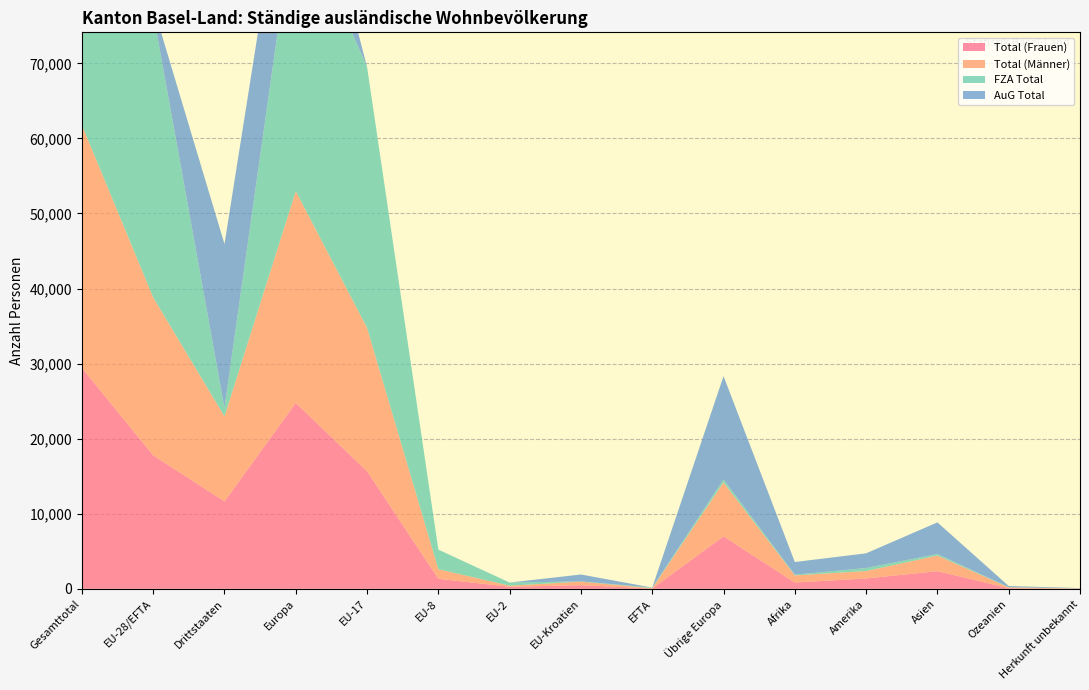

Reading right to left, transcribe all the data shown in this chart.

Total (Frauen): Herkunft unbekannt=13	Ozeanien=92	Asien=2346	Amerika=1376	Afrika=834	Übrige Europa=6984	EFTA=44	EU-Kroatien=480	EU-2=271	EU-8=1327	EU-17=15656	Europa=24762	Drittstaaten=11645	EU-28/EFTA=17778	Gesamttotal=29423
Total (Männer): Herkunft unbekannt=32	Ozeanien=92	Asien=2078	Amerika=986	Afrika=950	Übrige Europa=7180	EFTA=34	EU-Kroatien=472	EU-2=144	EU-8=1281	EU-17=19103	Europa=28214	Drittstaaten=11318	EU-28/EFTA=21034	Gesamttotal=32352
FZA Total: Herkunft unbekannt=2	Ozeanien=28	Asien=207	Amerika=405	Afrika=89	Übrige Europa=387	EFTA=78	EU-Kroatien=33	EU-2=411	EU-8=2608	EU-17=34754	Europa=38271	Drittstaaten=1118	EU-28/EFTA=37884	Gesamttotal=39002
AuG Total: Herkunft unbekannt=43	Ozeanien=156	Asien=4217	Amerika=1957	Afrika=1695	Übrige Europa=13777	EFTA=0	EU-Kroatien=919	EU-2=4	EU-8=0	EU-17=5	Europa=14705	Drittstaaten=21845	EU-28/EFTA=928	Gesamttotal=22773